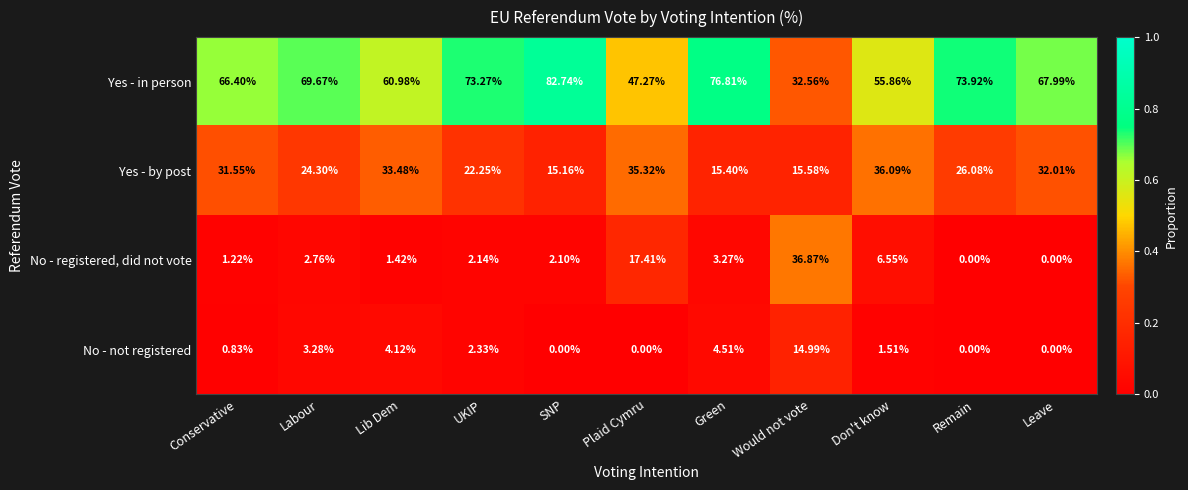

Which category has the lowest value in the Yes - by post series?

SNP